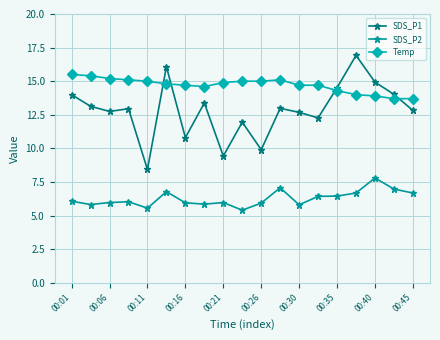

Which series has the largest range (max minus min)?

SDS_P1